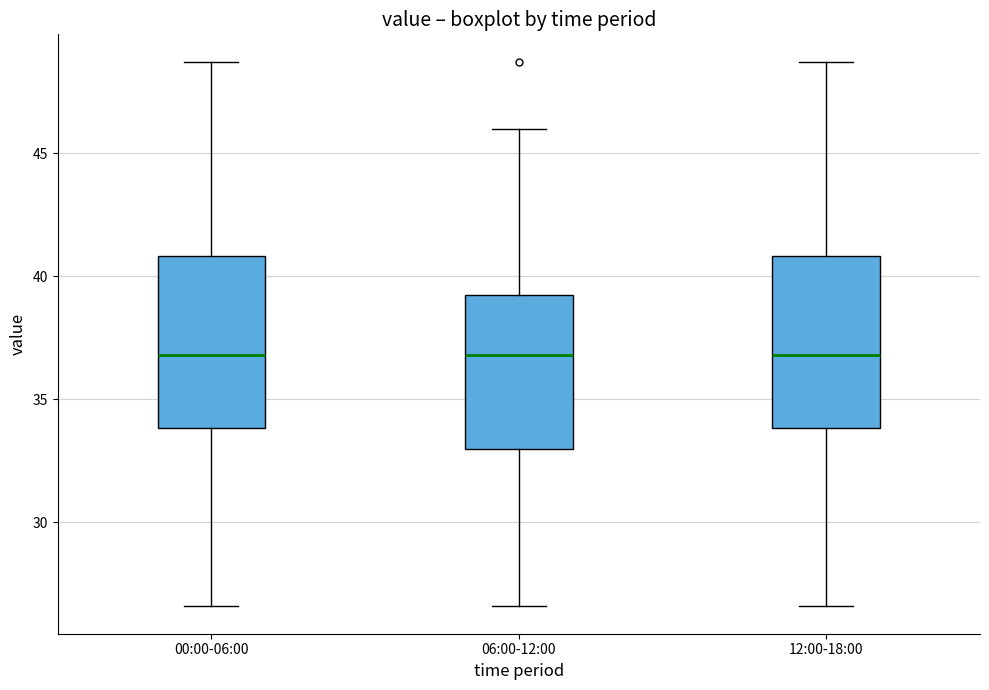

Where does the upper whisker of the box for 00:00-06:00 end on the y-axis? The values are not printed on the chart, so give them approximately, as read against the axis.

48.5